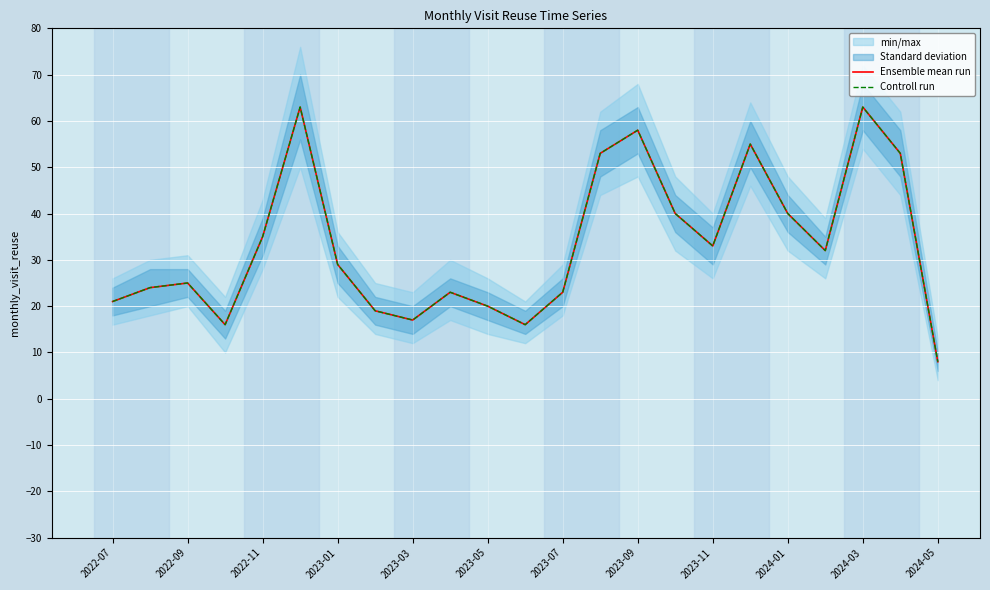

Is it true that Controll run equals 13 at 2024-03?

False